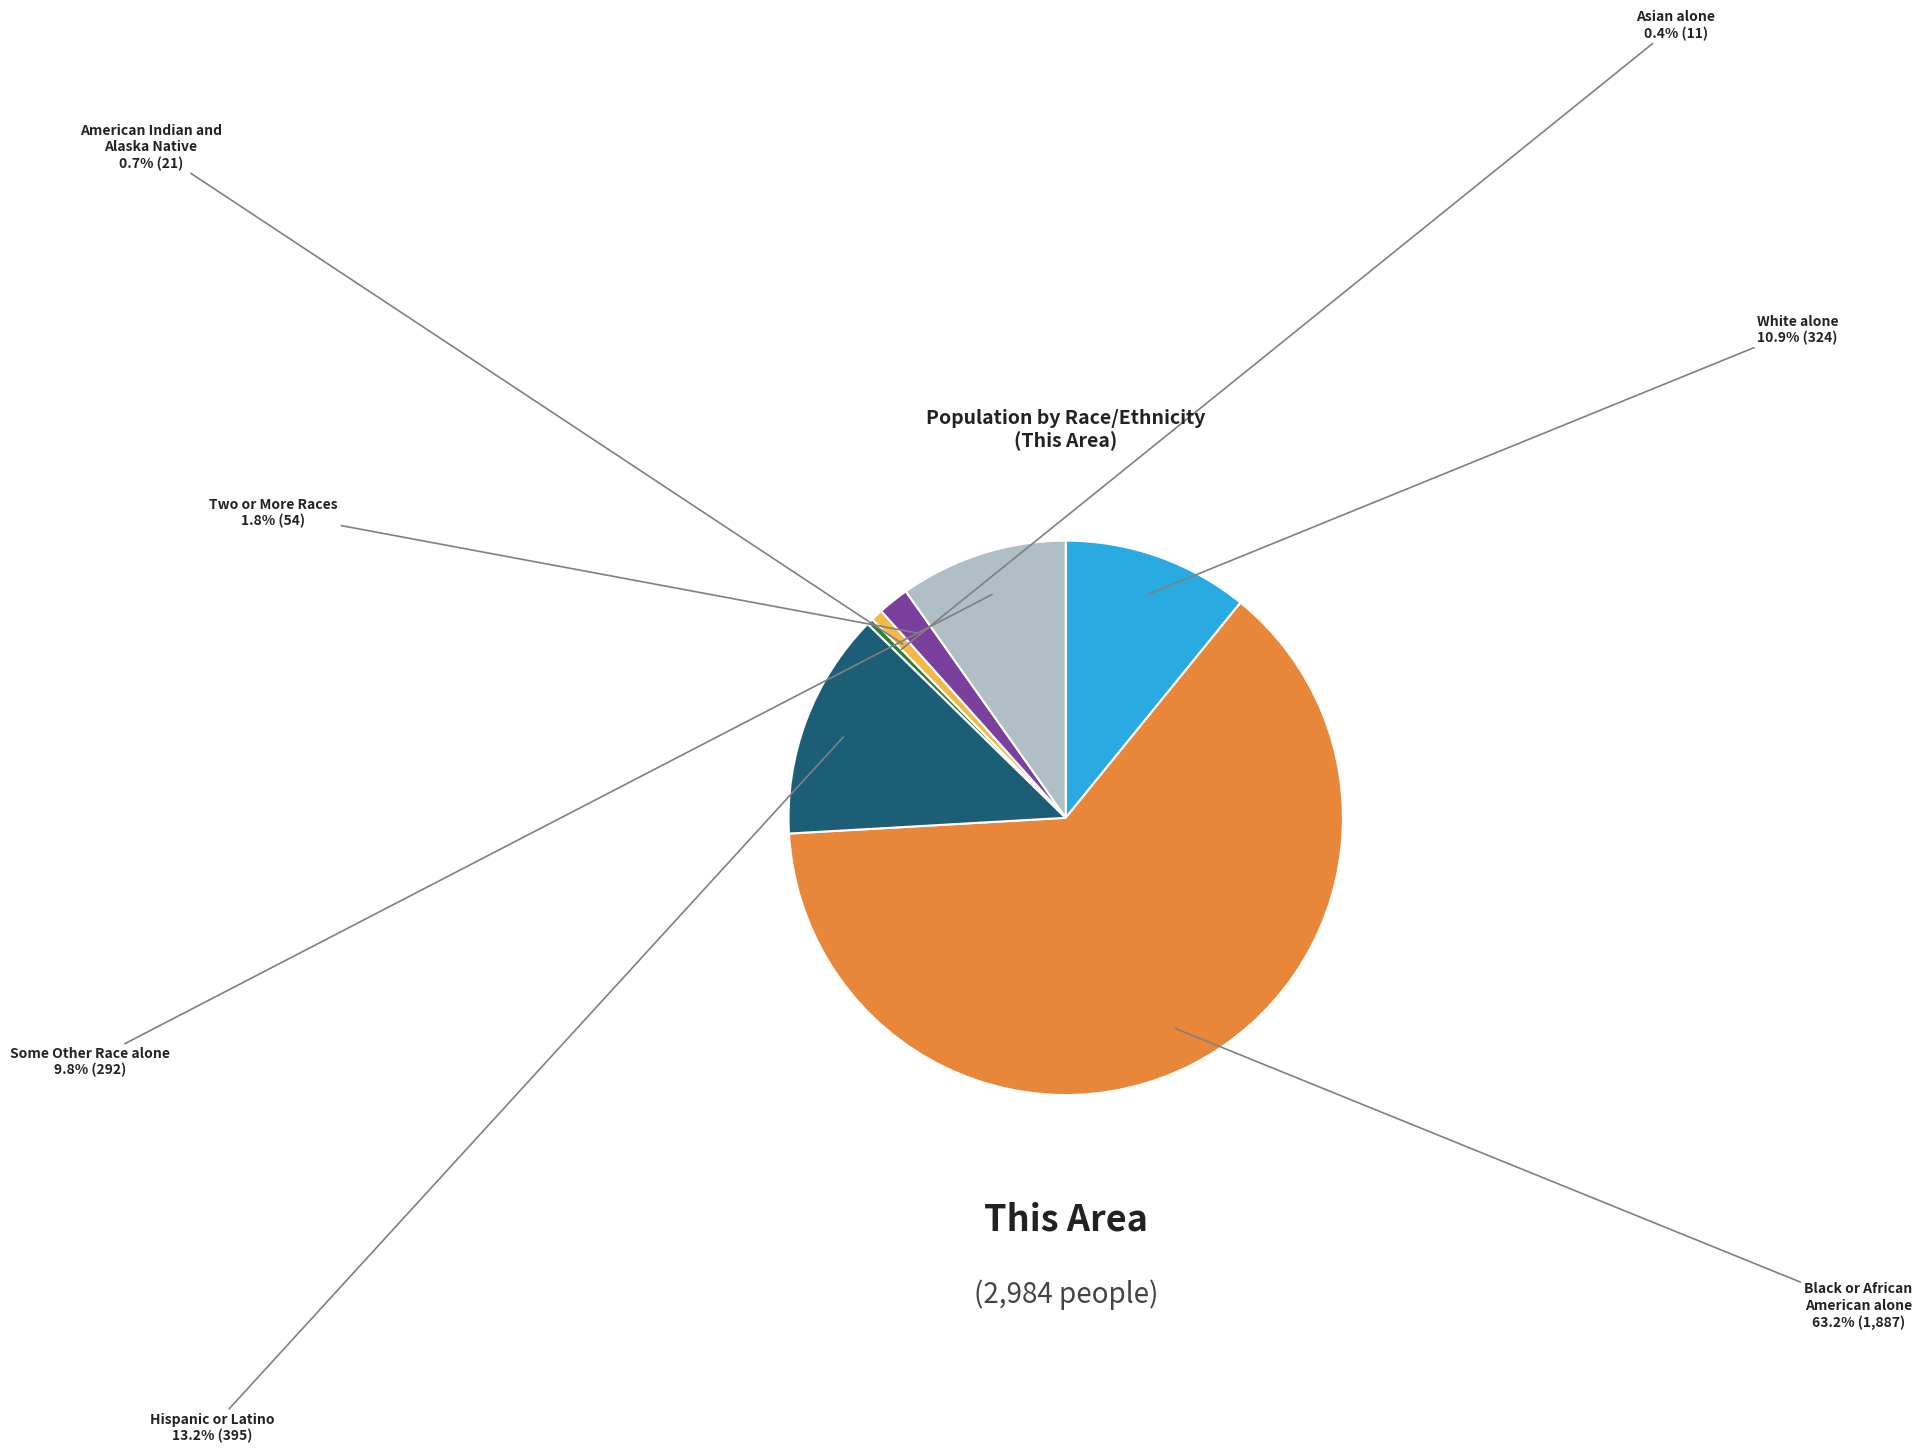

To the nearest percent, what is the average slice percentage?

14%